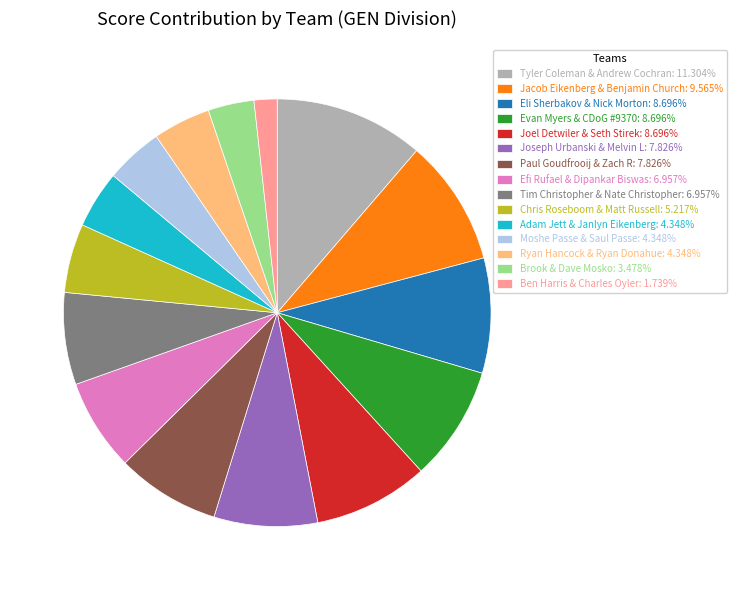

Approximately how many times larger is the value at Tyler Coleman & Andrew Cochran: 11.304% compared to Evan Myers & CDoG #9370: 8.696%?

1.3